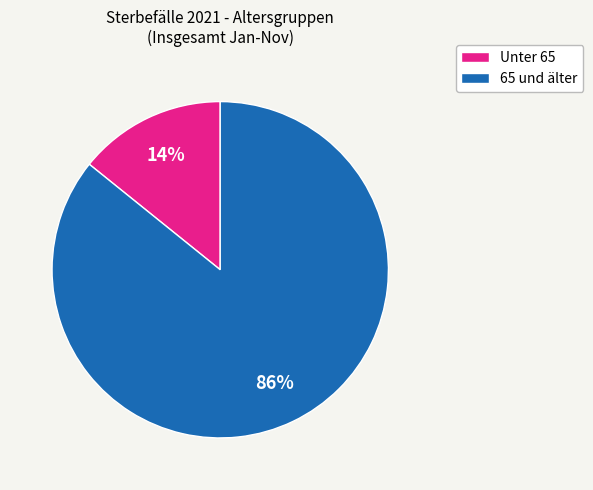

To the nearest percent, what is the difference between the largest and smallest slice percentages?

72%